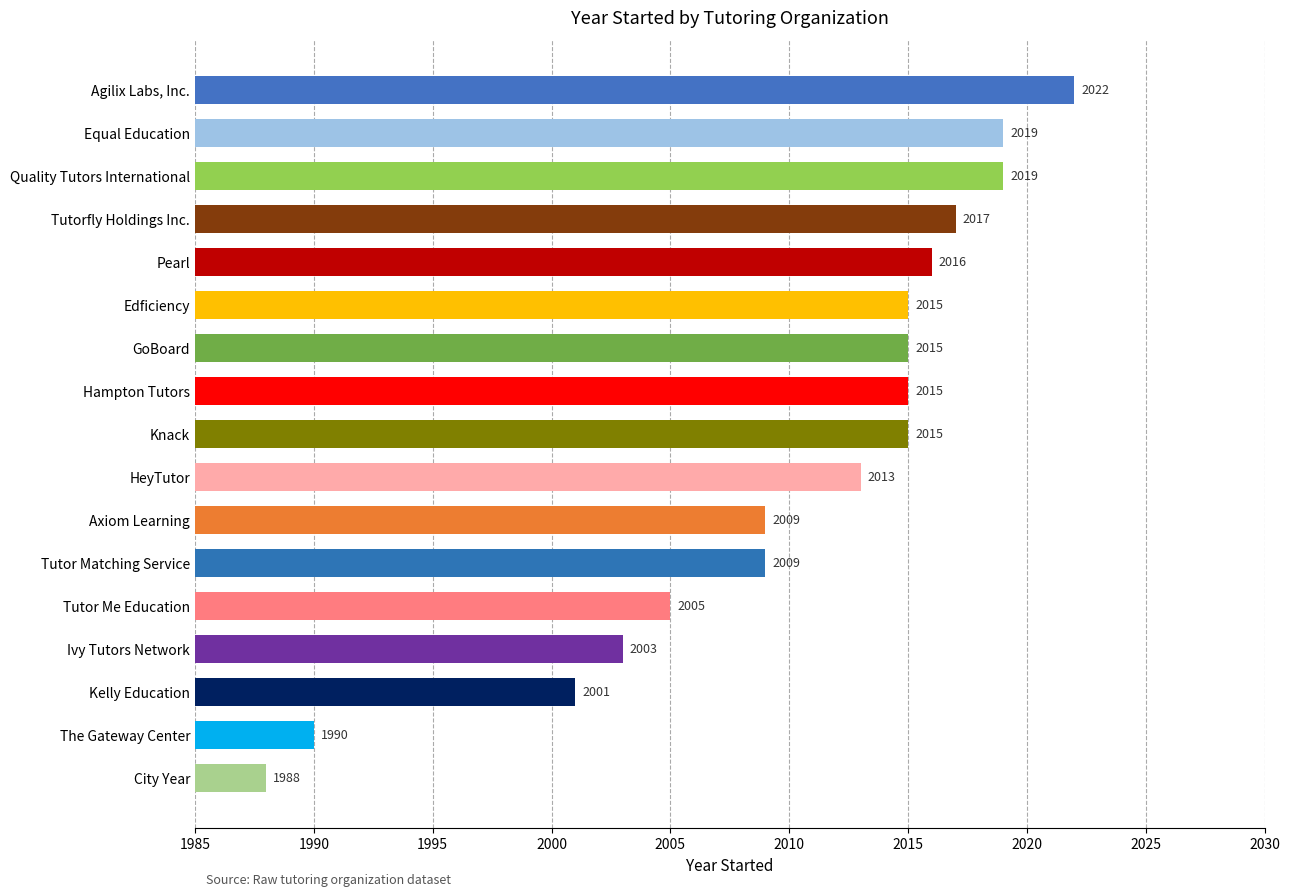

What is the value of the 9th bar from the top?

2015